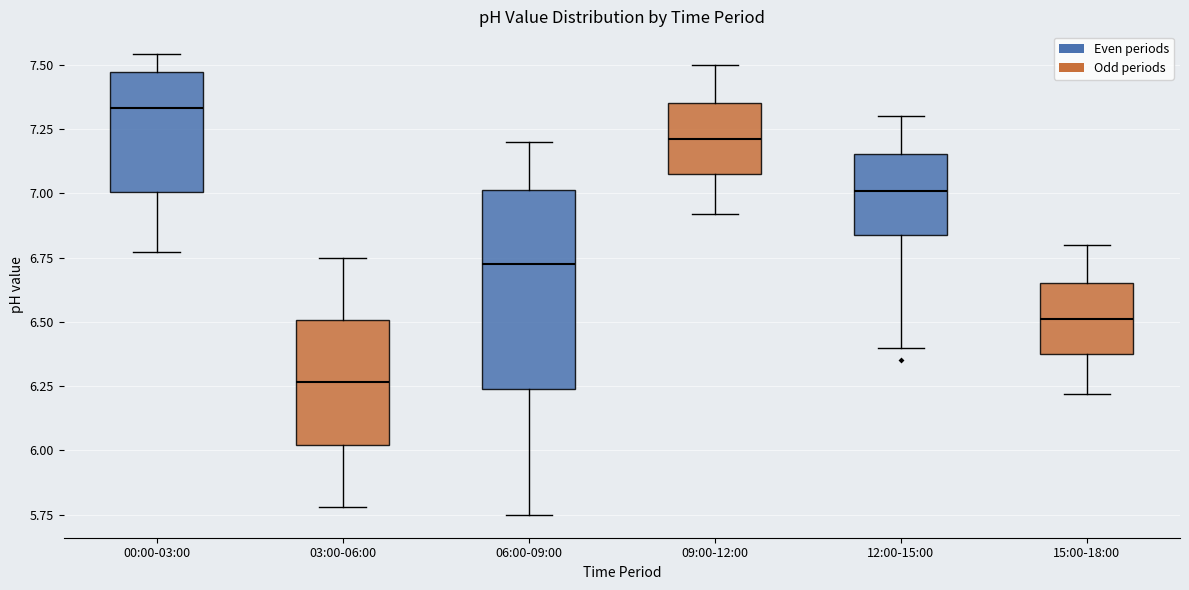

Which box is the tallest, from its lower edge to its upper edge?

06:00-09:00